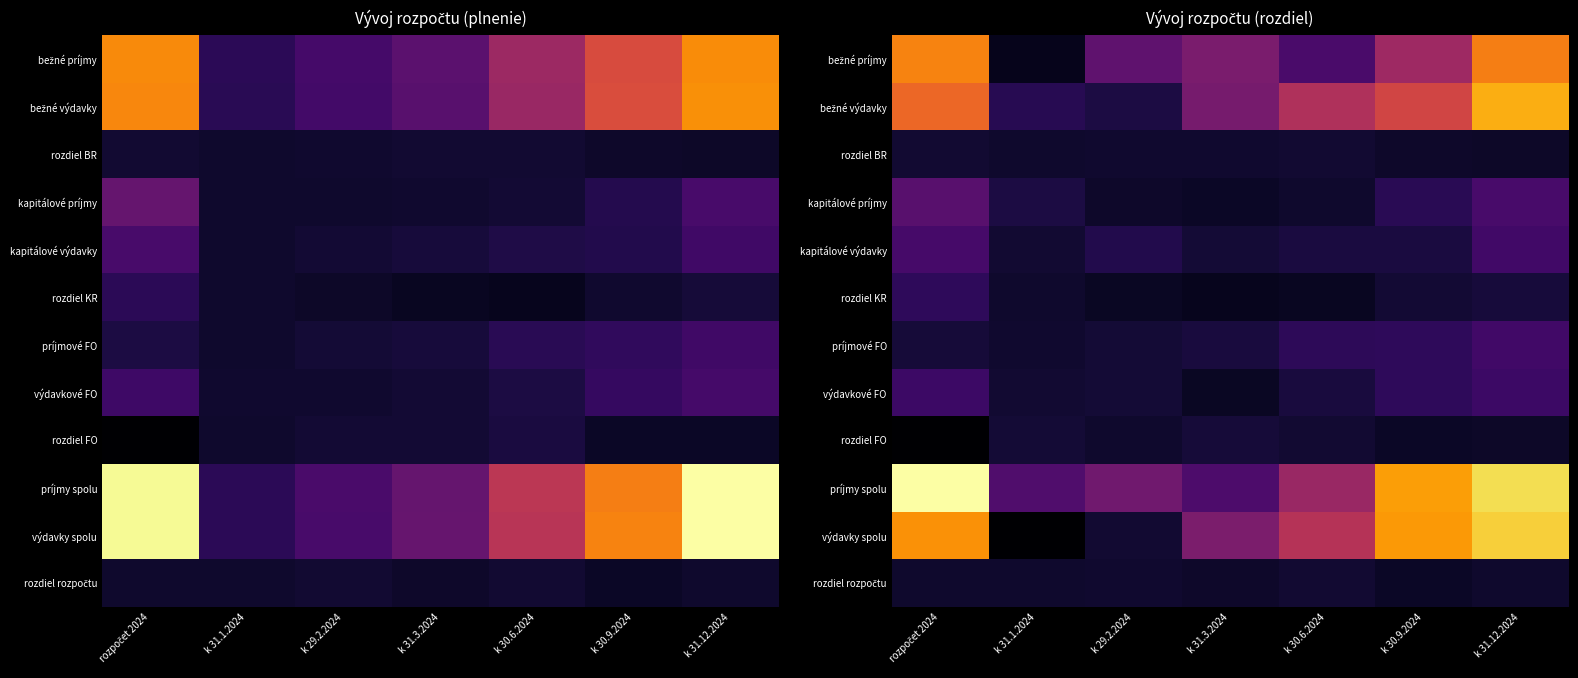

Is the value of rozdiel BR at k 31.1.2024 greater than the value of kapitálové príjmy at k 31.12.2024?

No